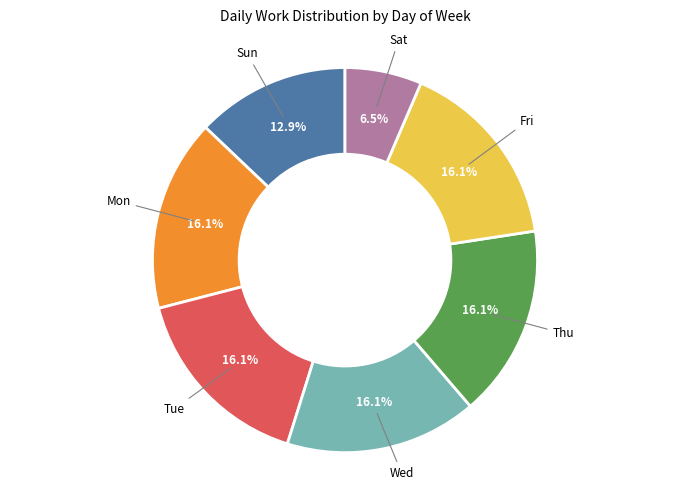

Is there any slice that represents more than half of the pie?

No